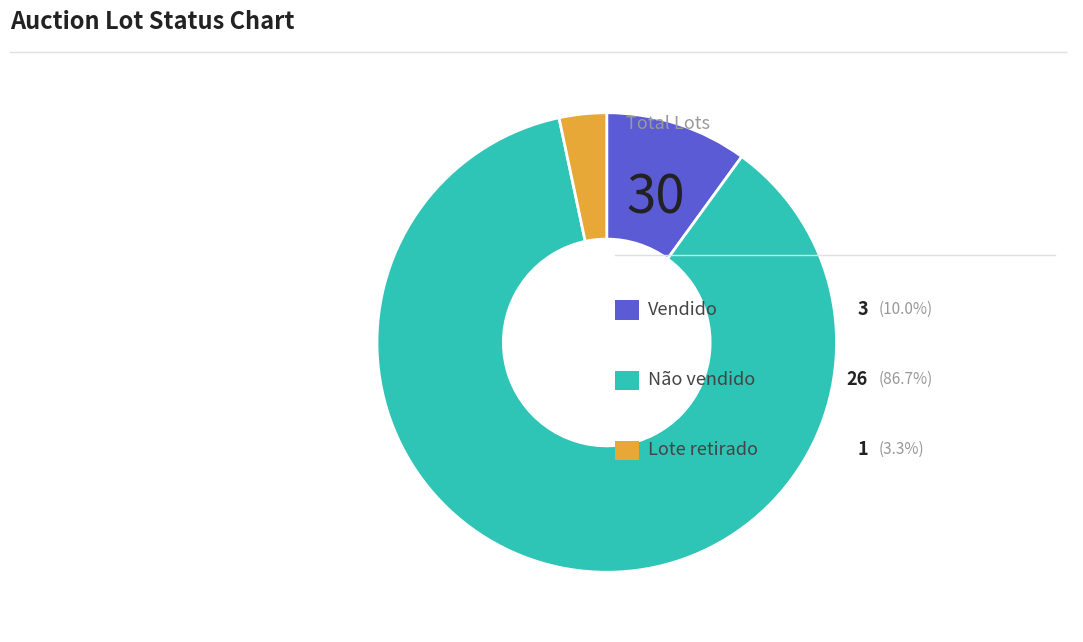

Does any single category account for the majority?

Yes